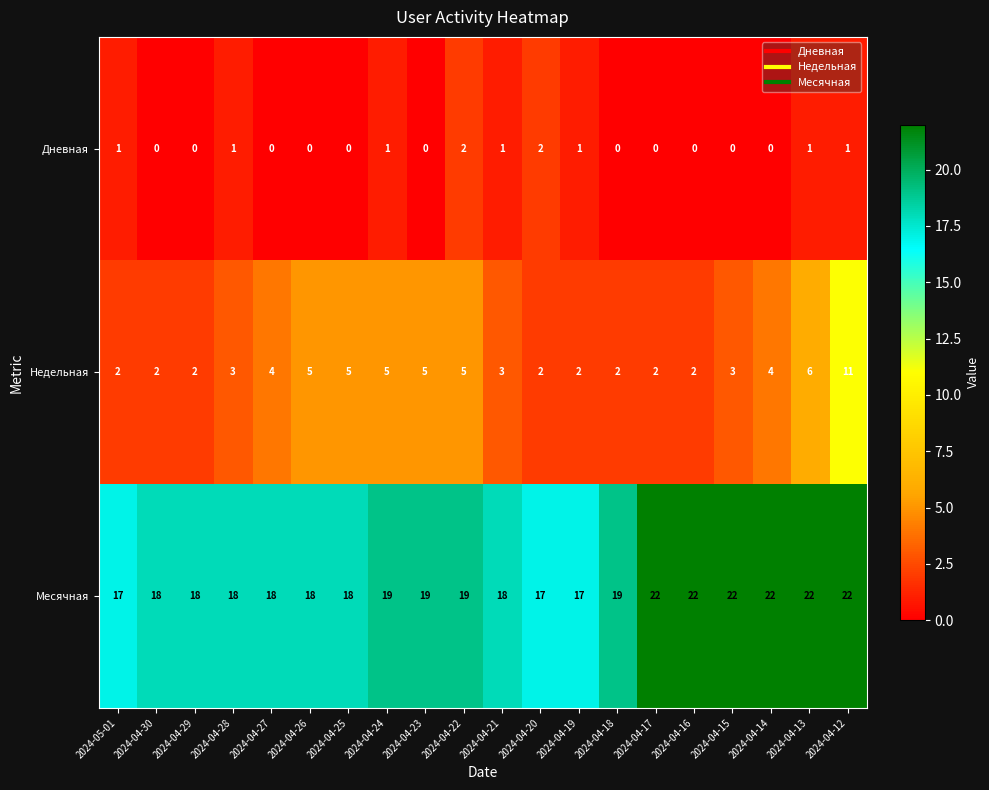

What is the sum of the Недельная values at 2024-04-18 and 2024-04-12?

13